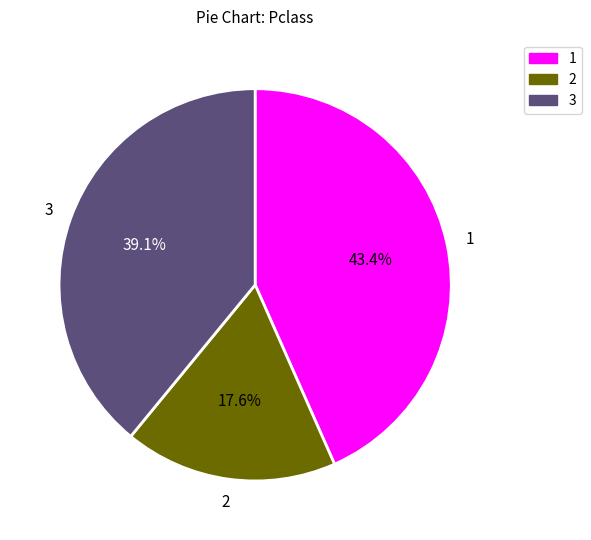

Does any single category account for the majority?

No